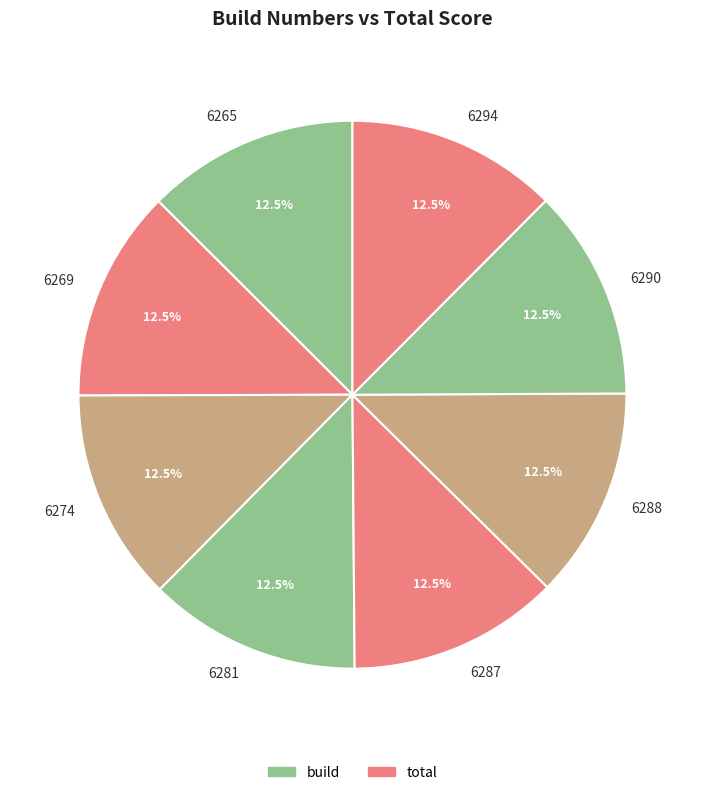

Combined, what portion of the pie is 6290 and 6269?

25.0%